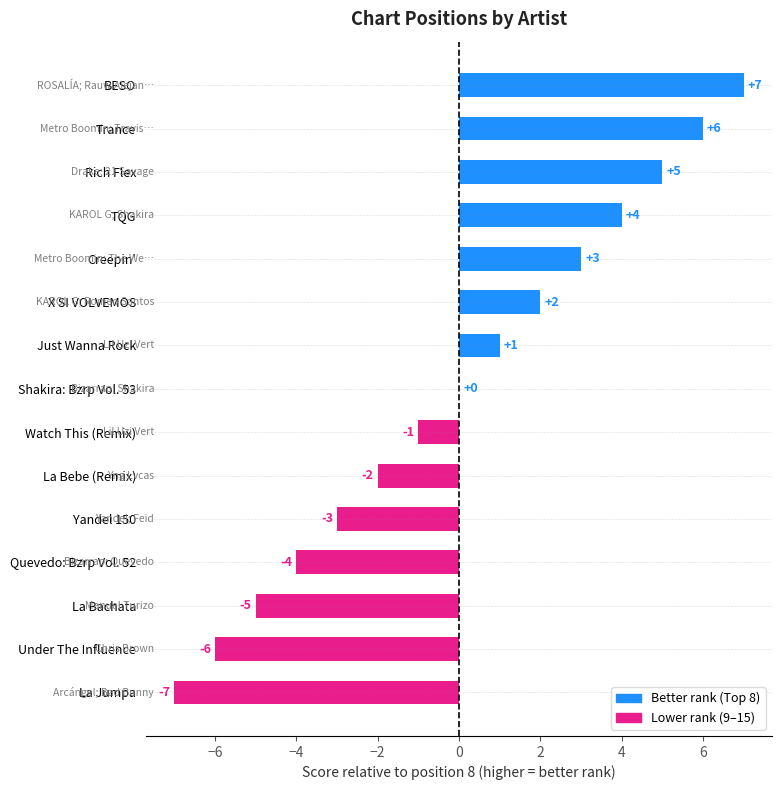

Read the value at TQG, to the nearest 5.

5